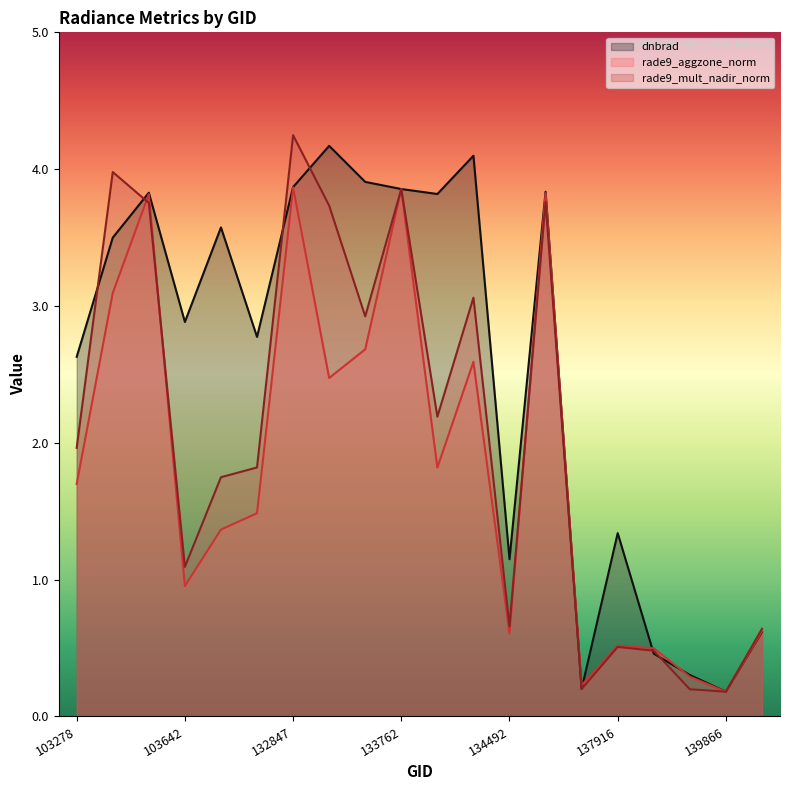

What is the difference between the maximum and minimum values in the rade9_mult_nadir_norm line series?

4.1